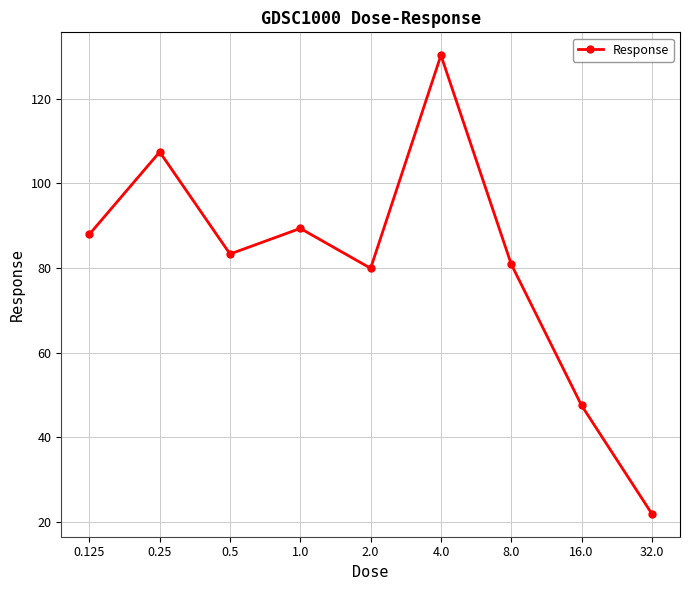

What is the value of the 7th point from the left?

80.9